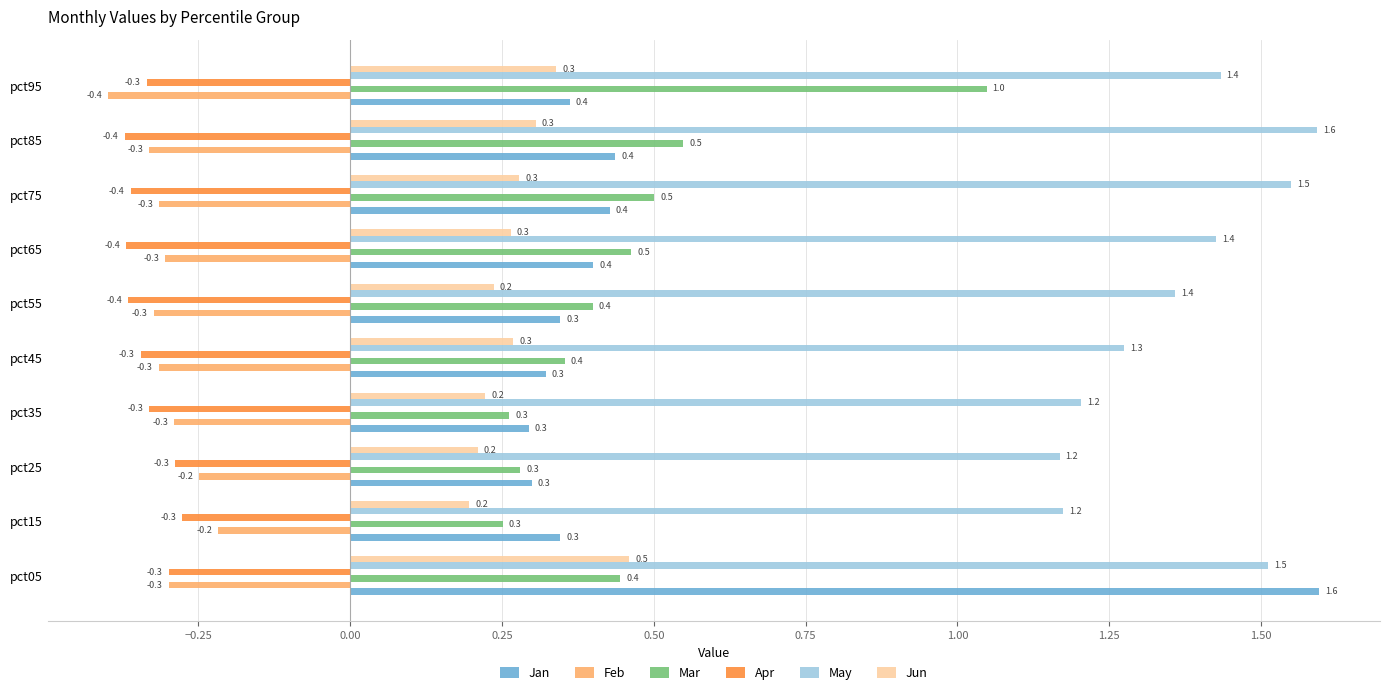

Rank the series at pct75 from lowest to highest value.

Apr, Feb, Jun, Jan, Mar, May